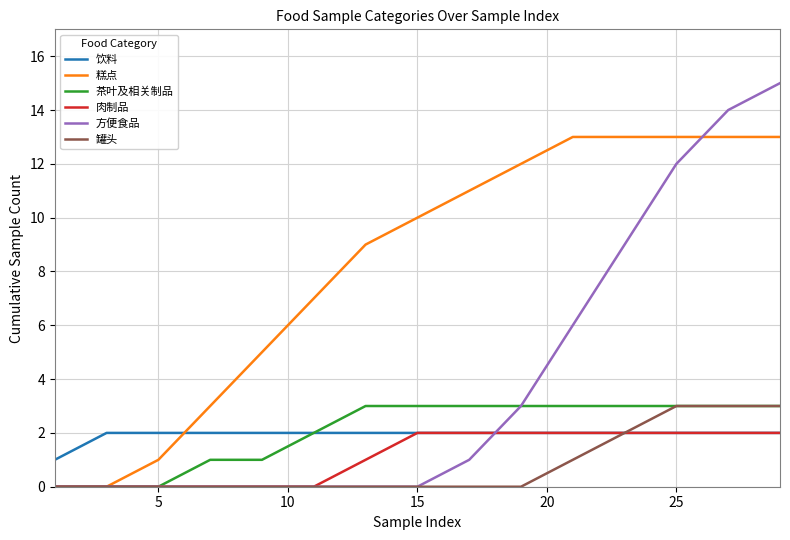

Which series has the largest total across all categories?

糕点